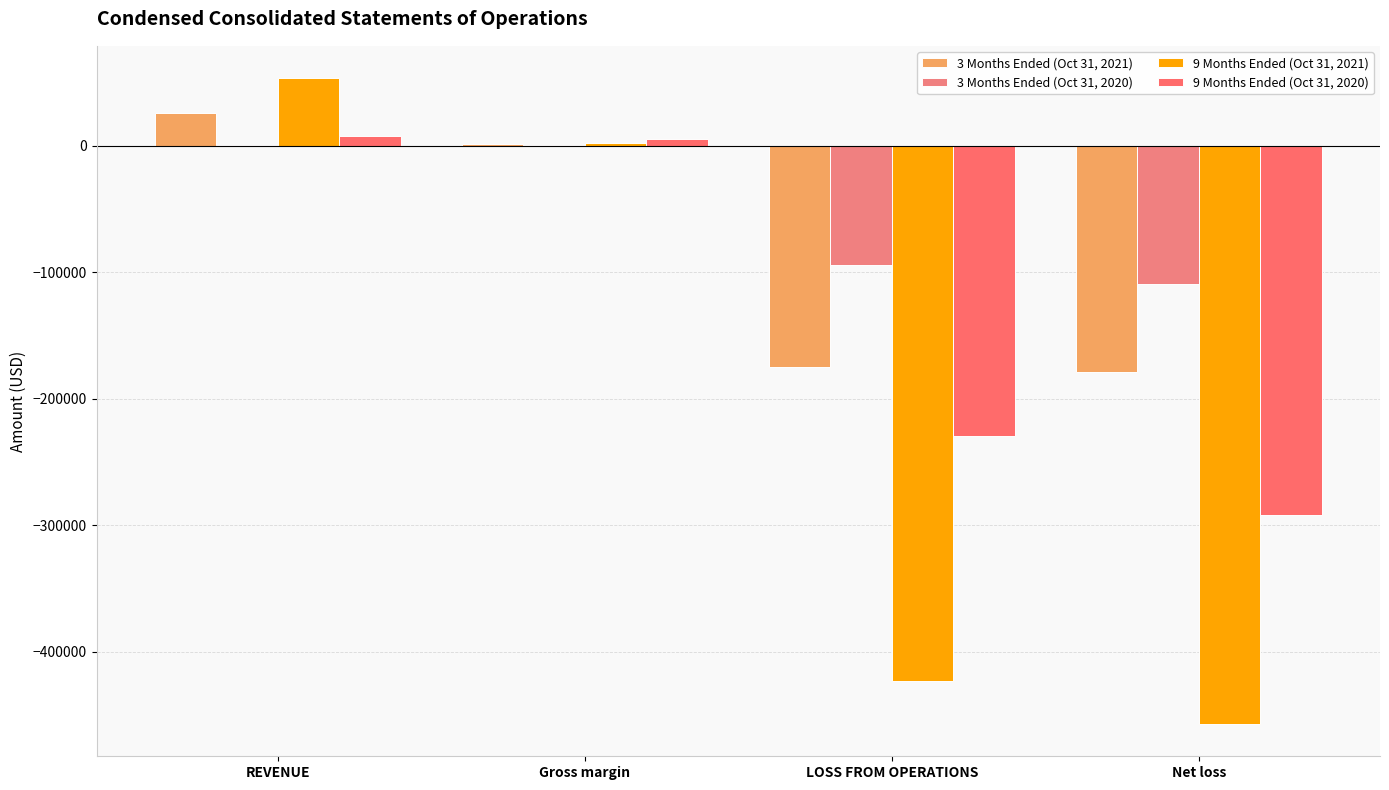

Are the bars horizontal?

No